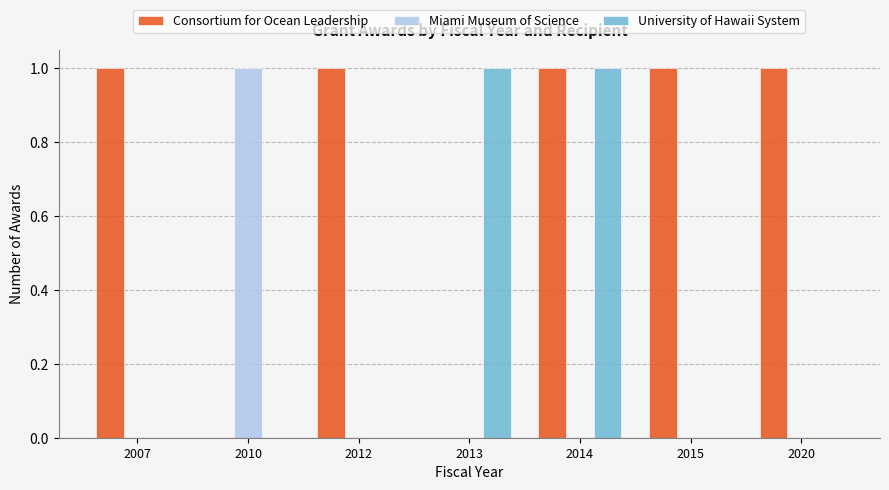

The value of University of Hawaii System at 2012 is 0. True or false?

True